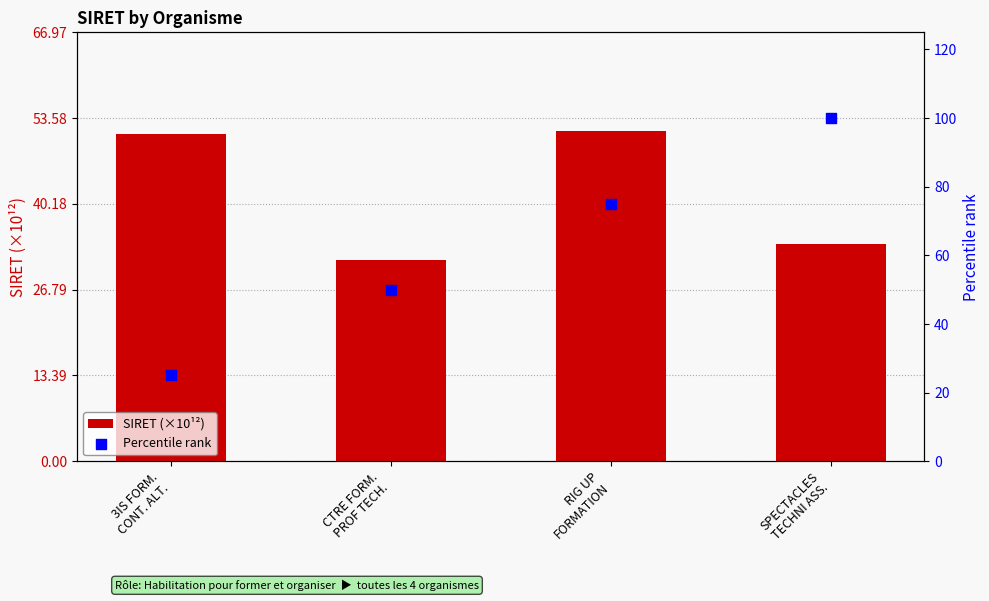

Is the value of Percentile rank at SPECTACLES
TECHNI ASS. greater than the value of SIRET (×10¹²) at SPECTACLES
TECHNI ASS.?

Yes